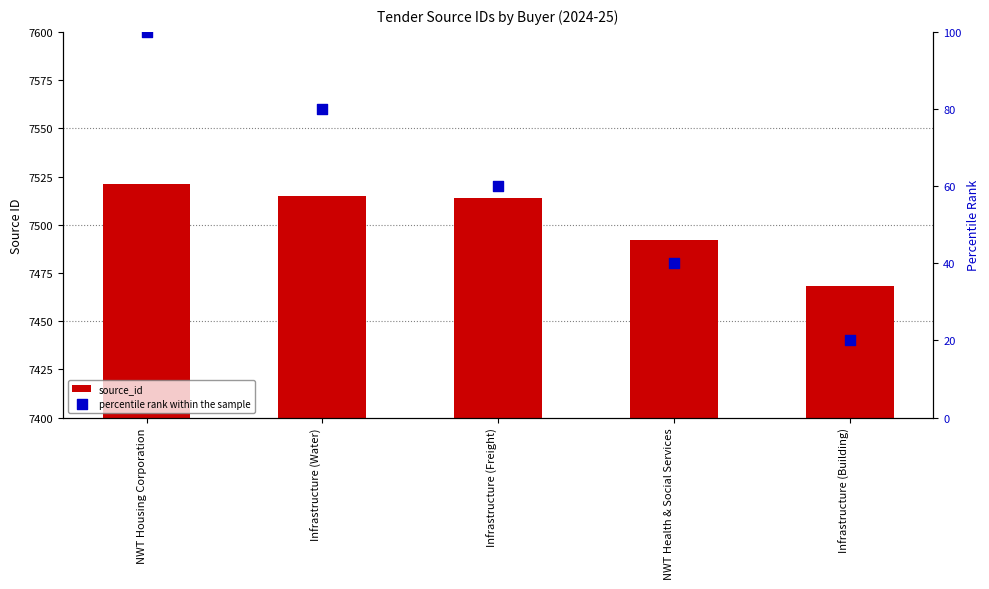

At how many categories does at least one series exceed 3680?

5